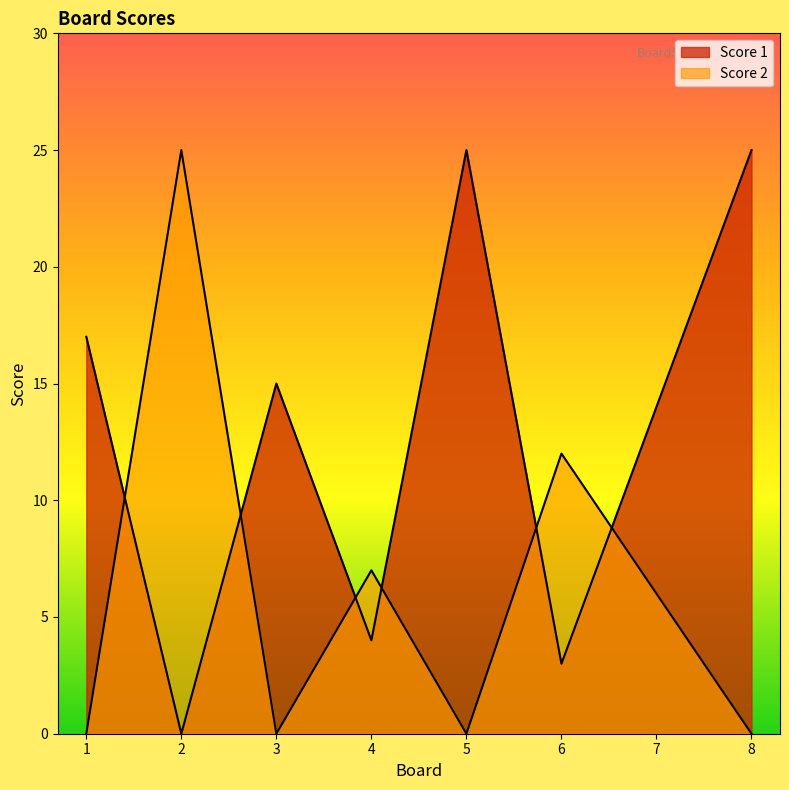

At which label is Score 1 closest to 12?

7